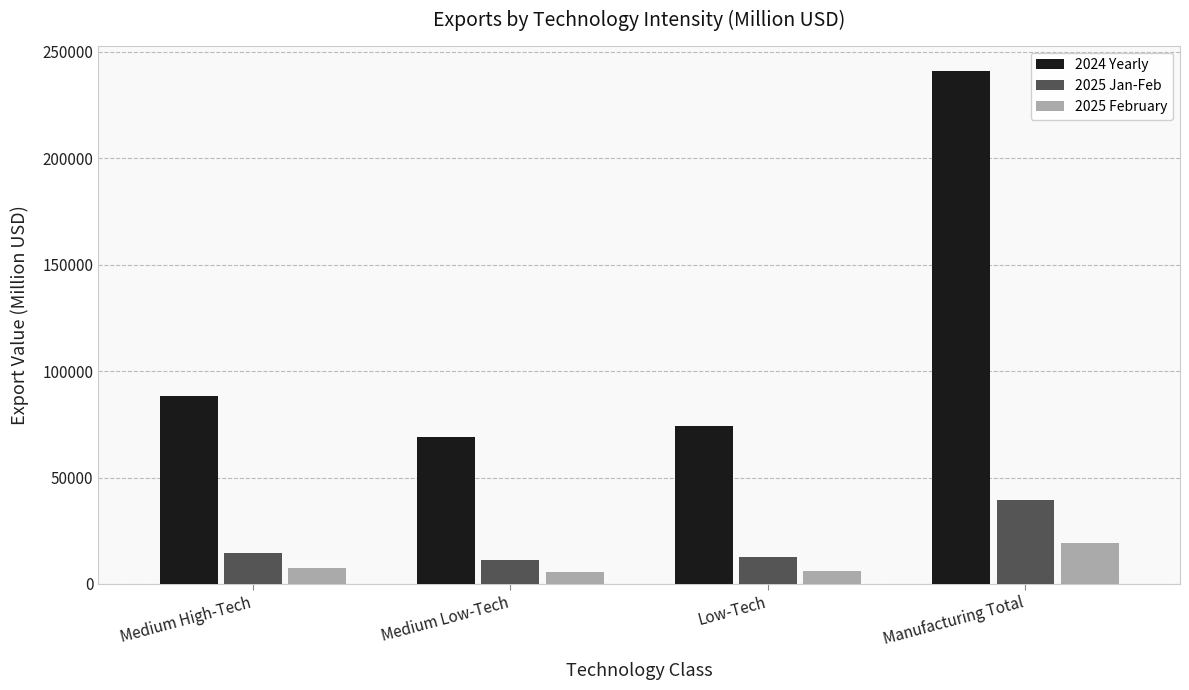

At which label is 2024 Yearly closest to 155084?

Medium High-Tech